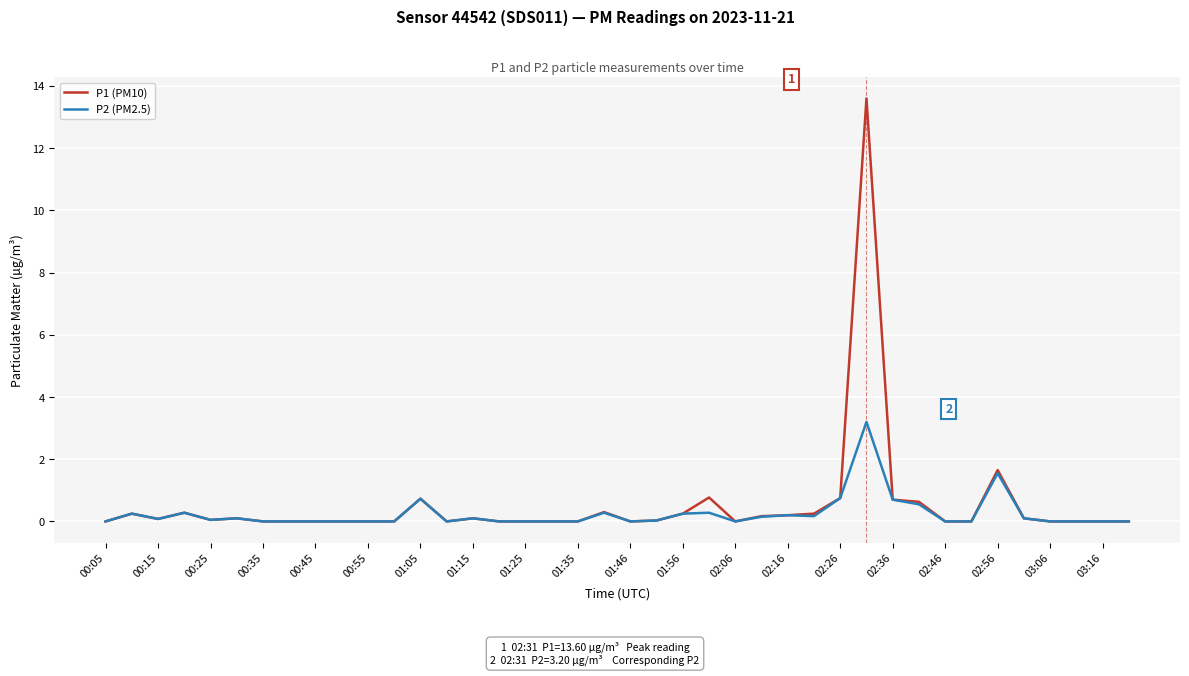

What are all the series names shown in the legend?

P1 (PM10), P2 (PM2.5)